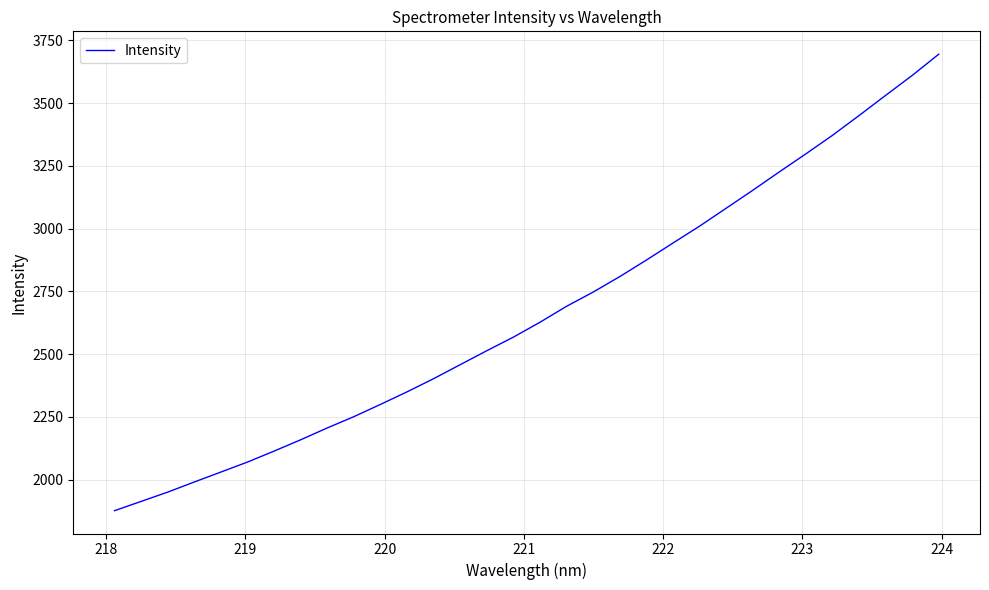

What is the difference between the maximum and minimum values?

1819.0